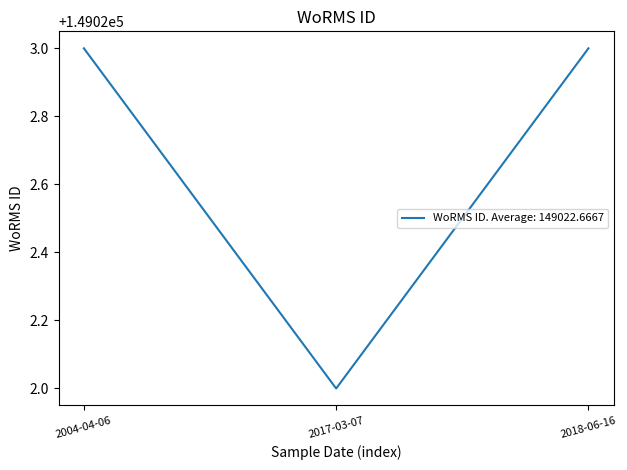

What position from the left is 2017-03-07?

2